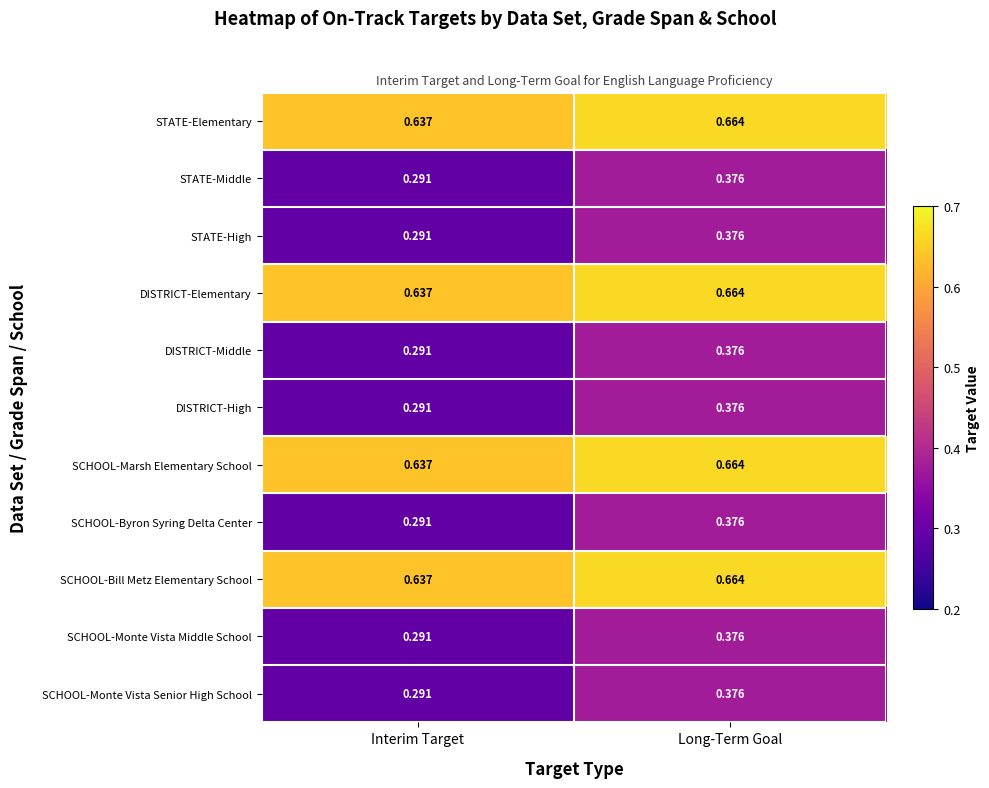

List the labels in order of STATE-Elementary value, largest first.

Long-Term Goal, Interim Target